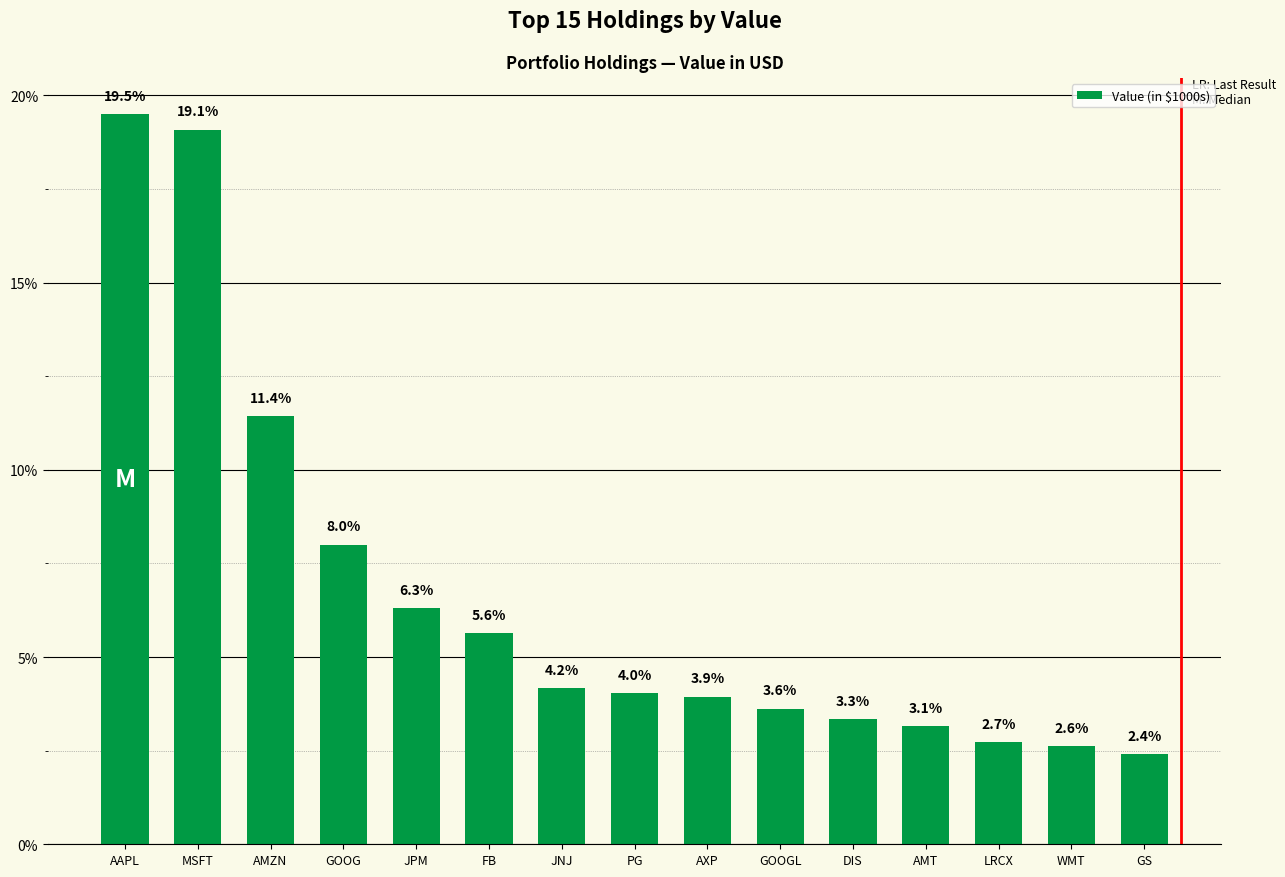

How many series are shown in this chart?

1